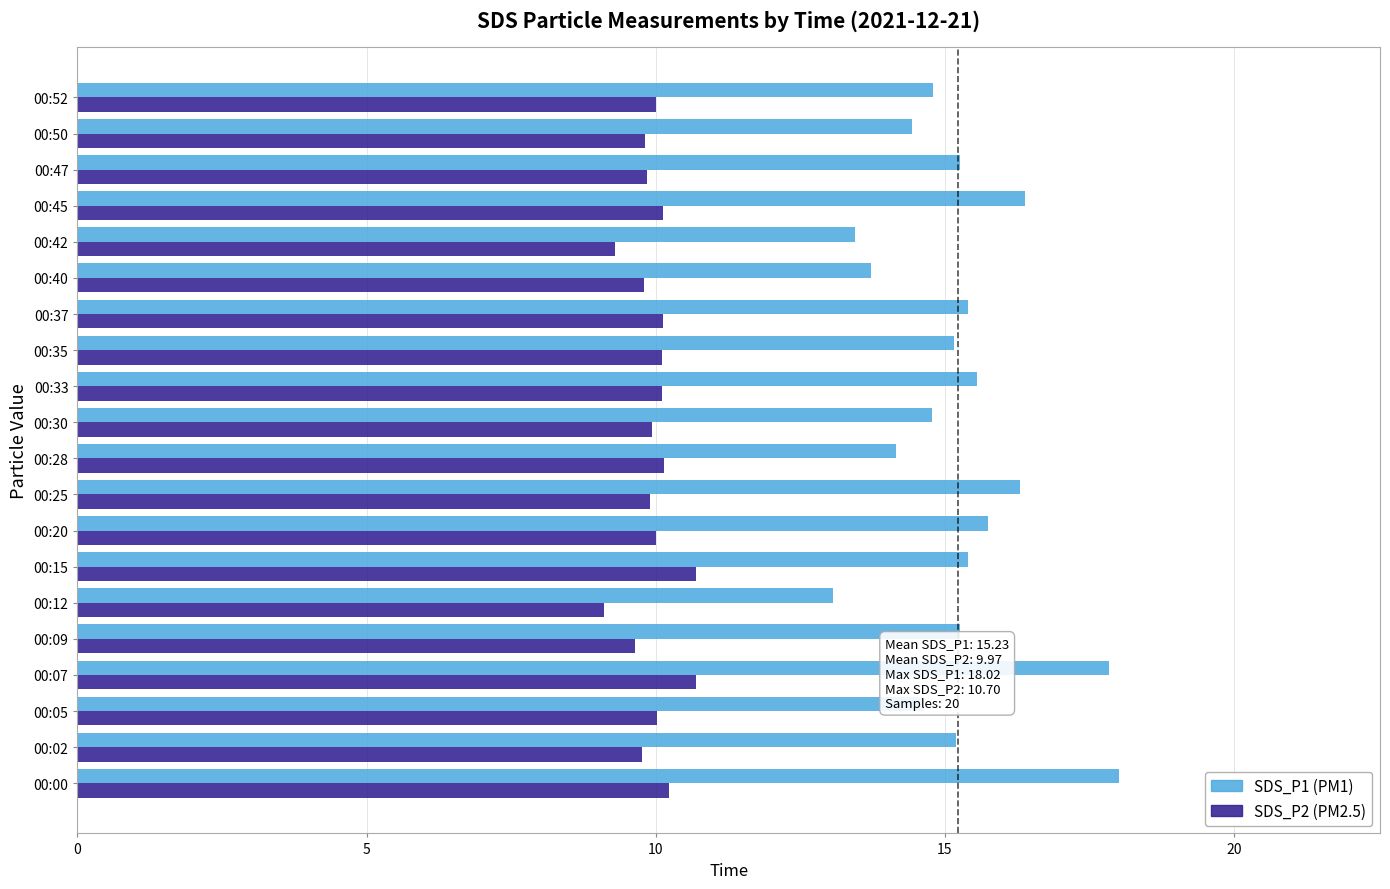

What is the greatest value displayed?

18.0